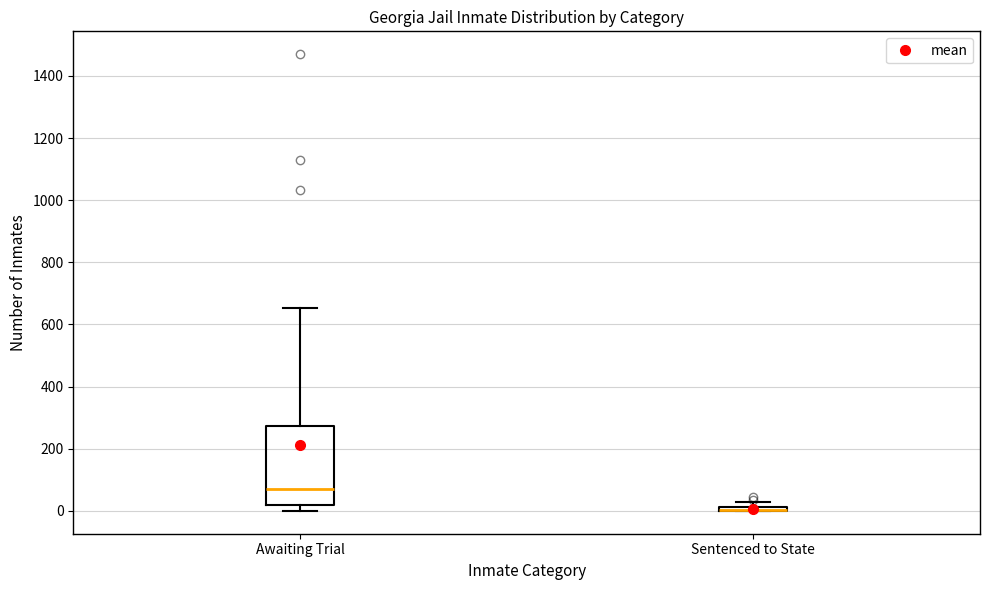

Comparing the boxes themselves (not the whiskers), which one is the tallest?

Awaiting Trial